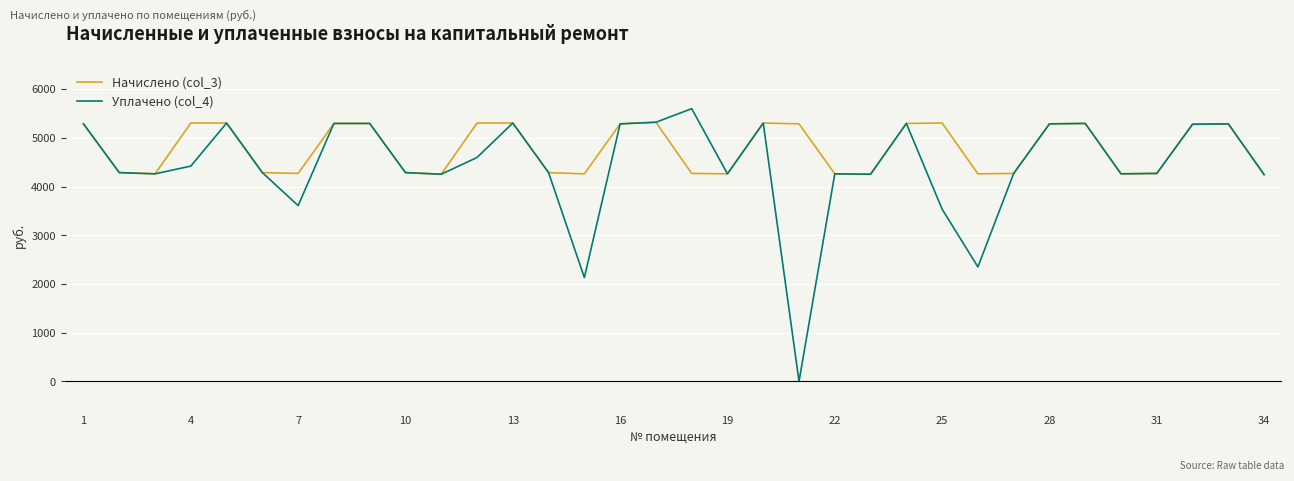

Which series has the largest range (max minus min)?

Уплачено (col_4)